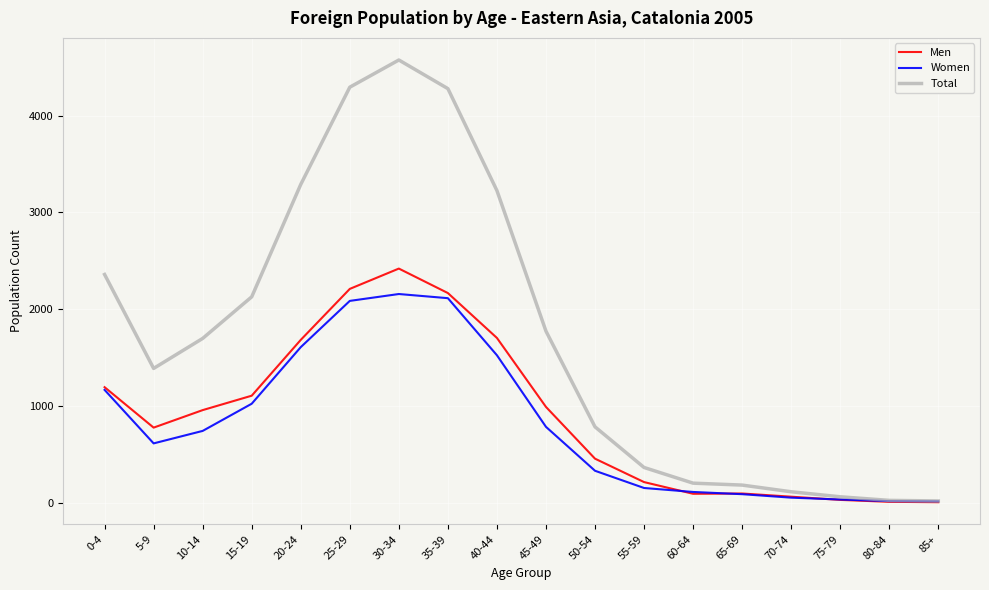

What is the average value of the Women series?

811